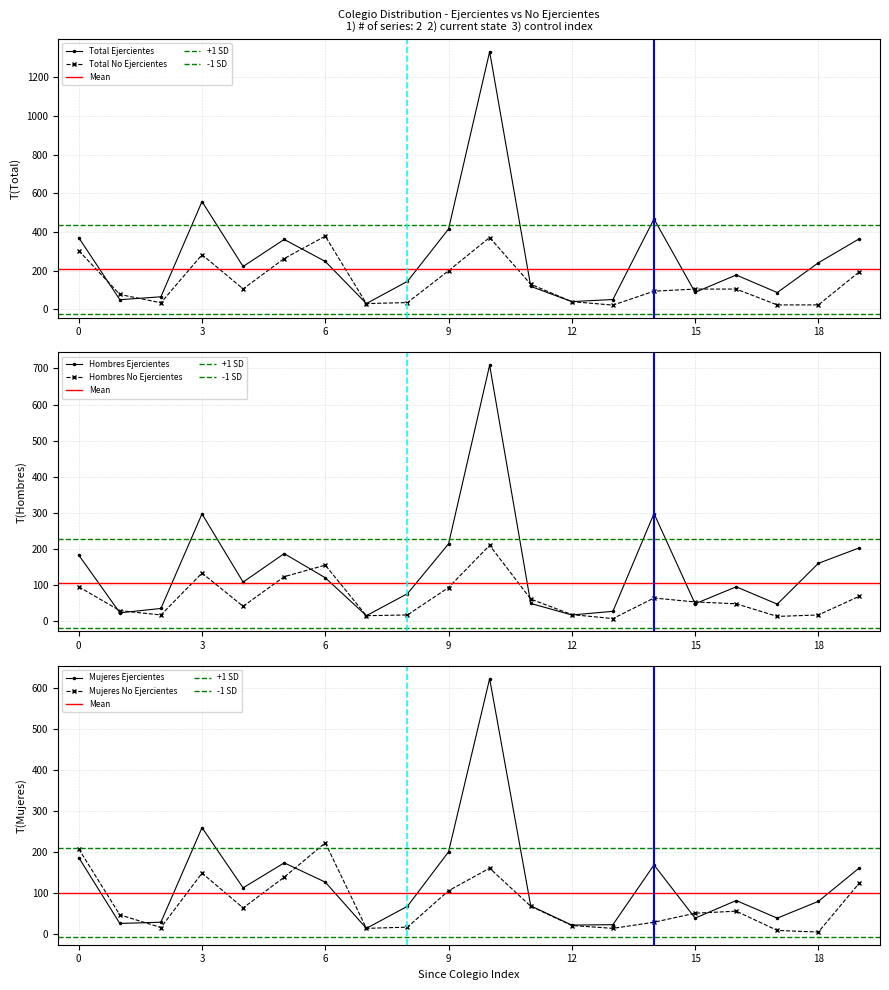

Does the chart have visible grid lines?

Yes